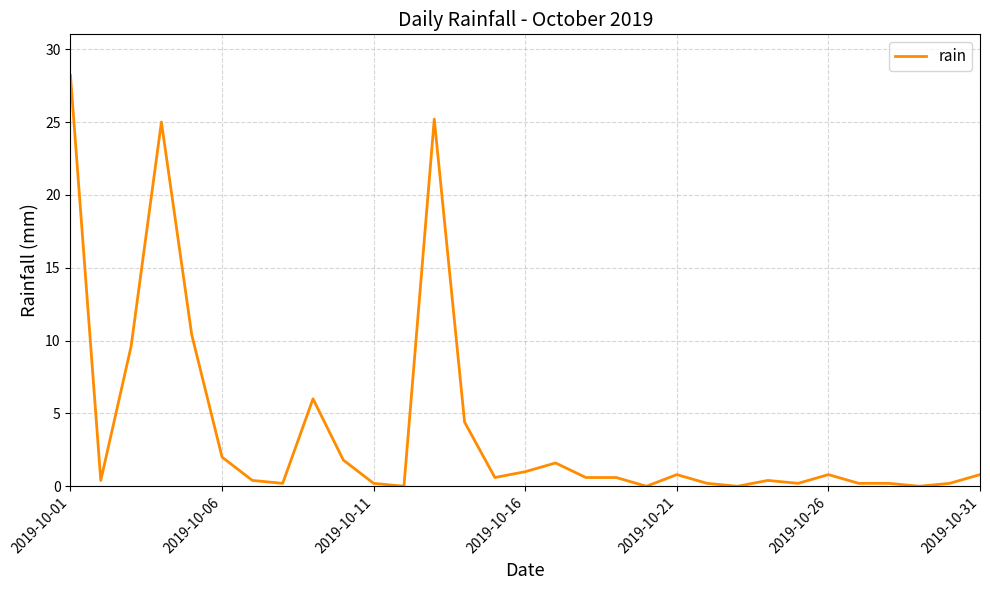

What is the greatest value displayed?

28.2